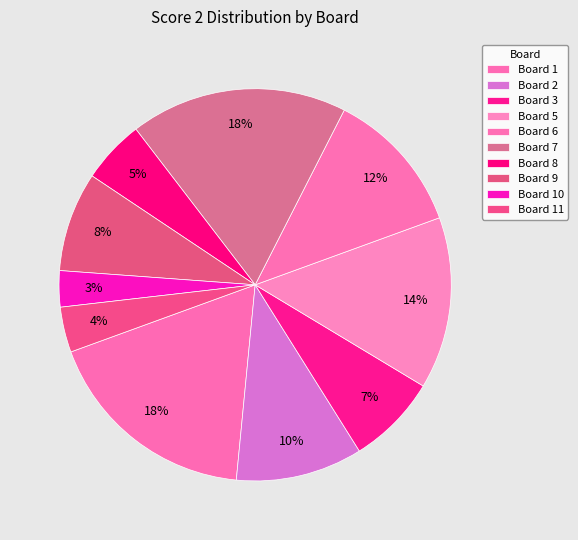

Which category has the biggest portion of the pie?

Board 1